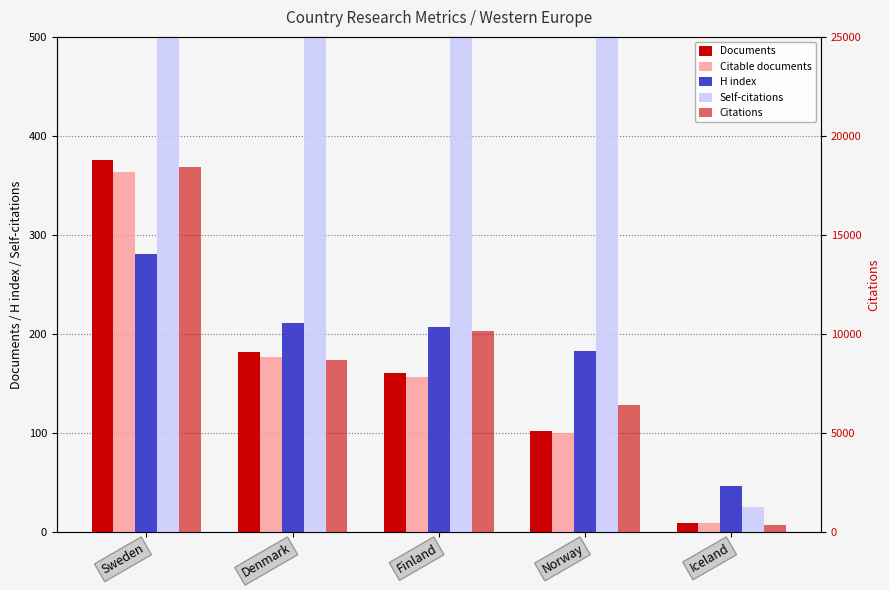

What is the sum of the Self-citations values at Norway and Iceland?

687